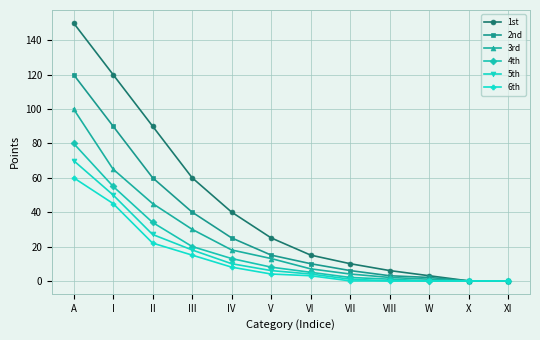

Which series has the largest total across all categories?

1st